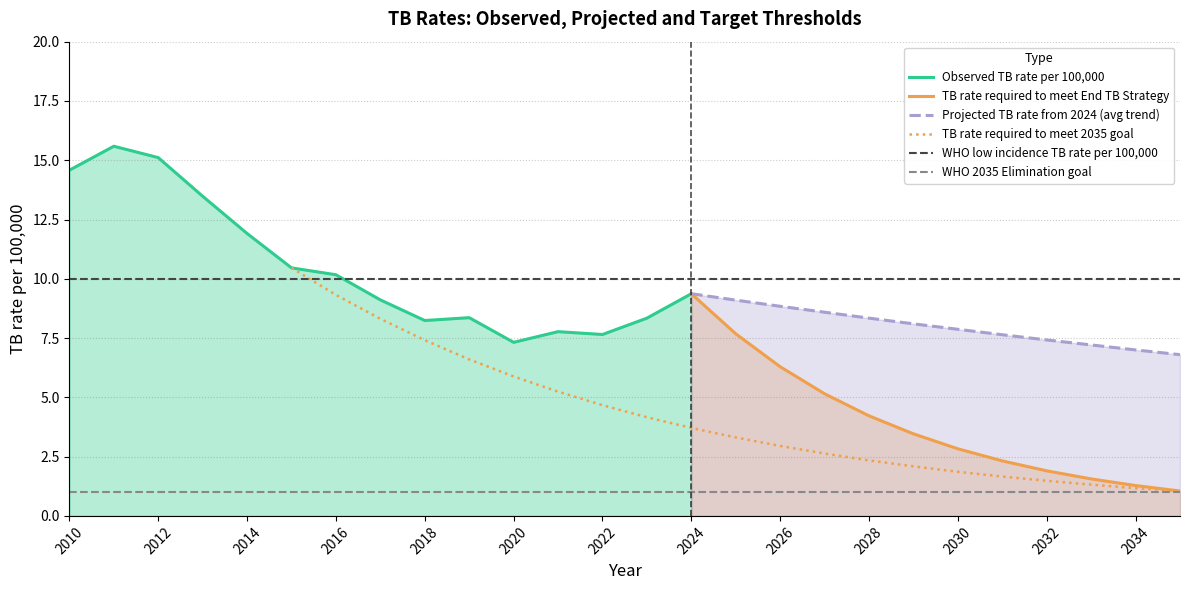

What is the maximum value for TB rate required to meet End TB Strategy?

9.4